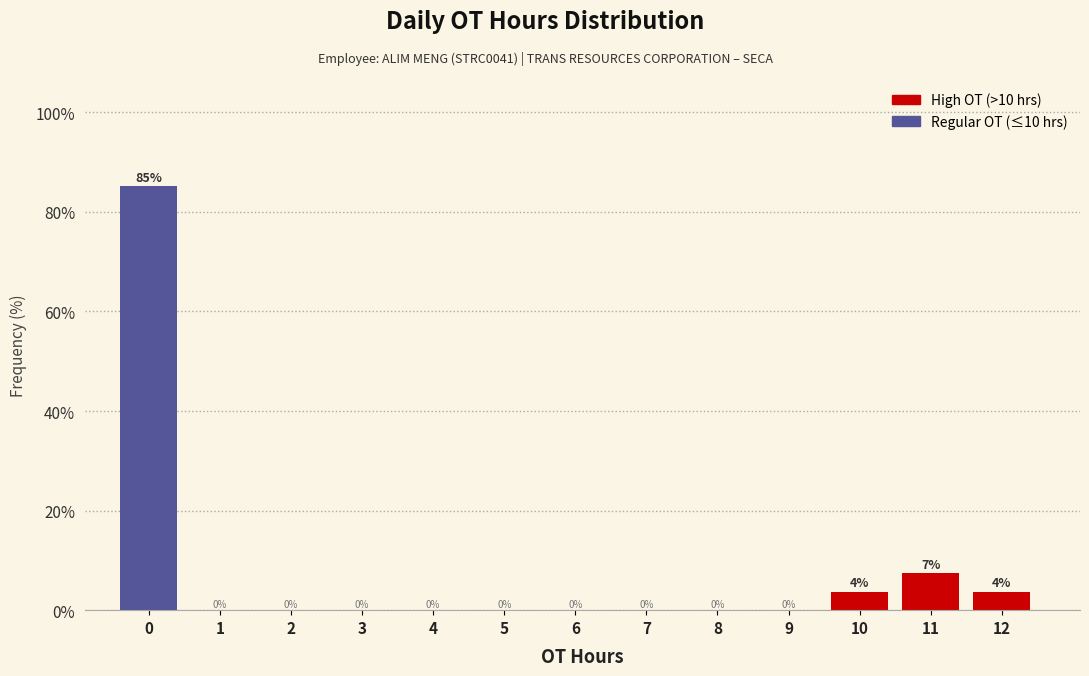

True or false: the data shows 25.8 at 2.

False